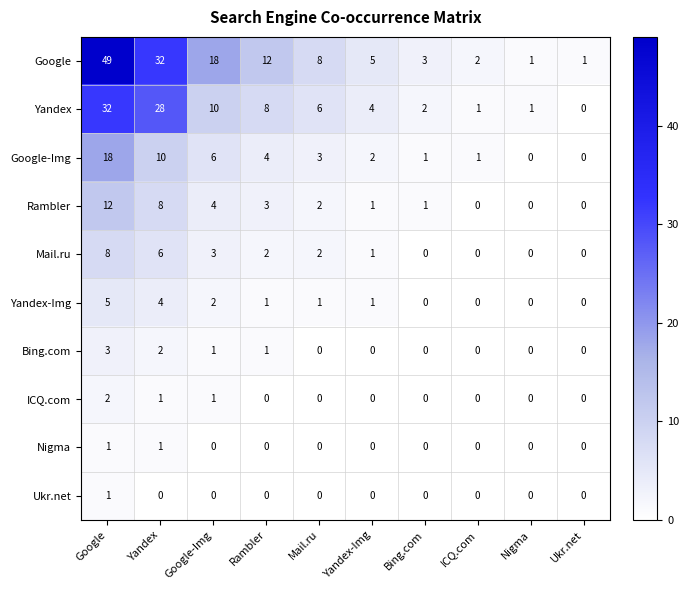

At which label does Mail.ru reach its peak?

Google